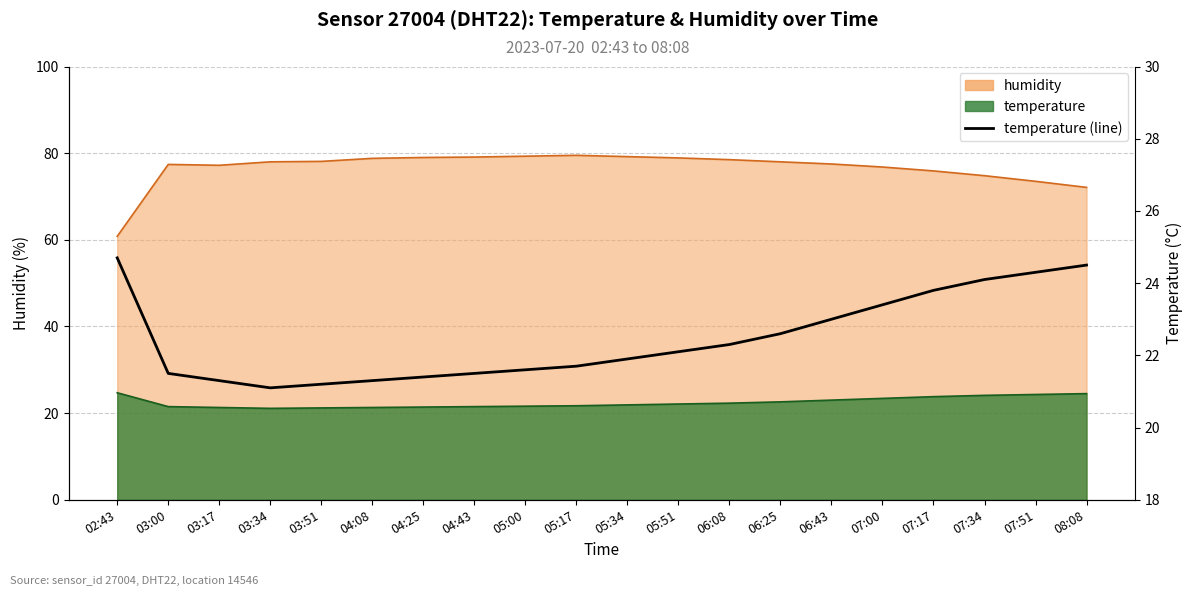

What is the change in value from 06:25 to 07:51?

+1.7